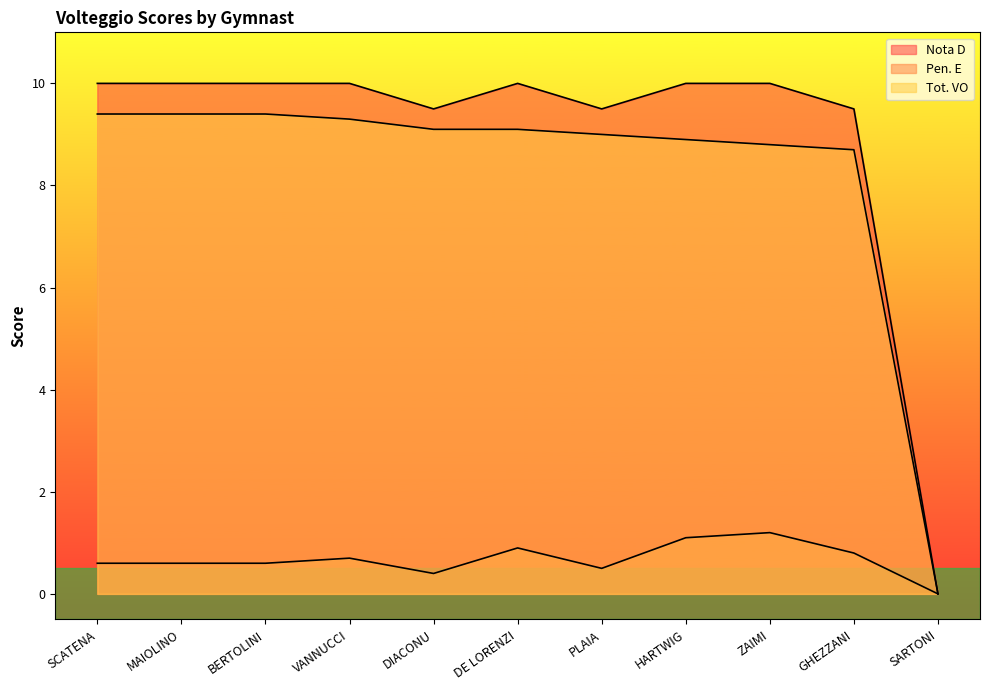

Reading left to right, transcribe all the data shown in this chart.

Nota D: 10.0	10.0	10.0	10.0	9.5	10.0	9.5	10.0	10.0	9.5	0.0
Pen. E: 0.6	0.6	0.6	0.7	0.4	0.9	0.5	1.1	1.2	0.8	0.0
Tot. VO: 9.4	9.4	9.4	9.3	9.1	9.1	9.0	8.9	8.8	8.7	0.0